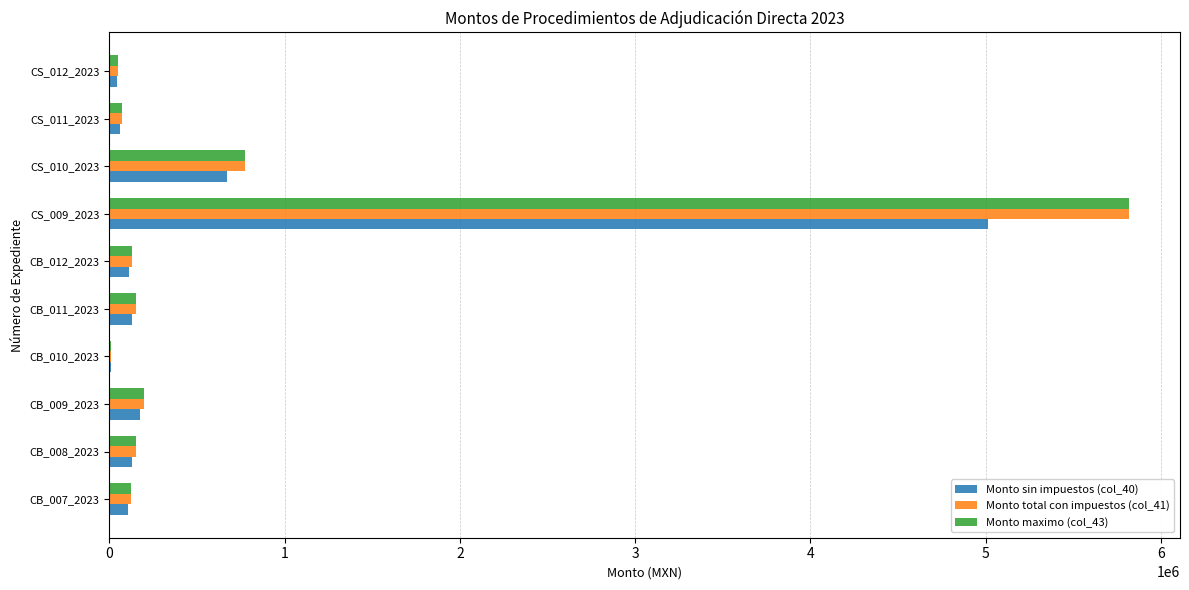

At which category is the sum across all series the highest?

CS_009_2023